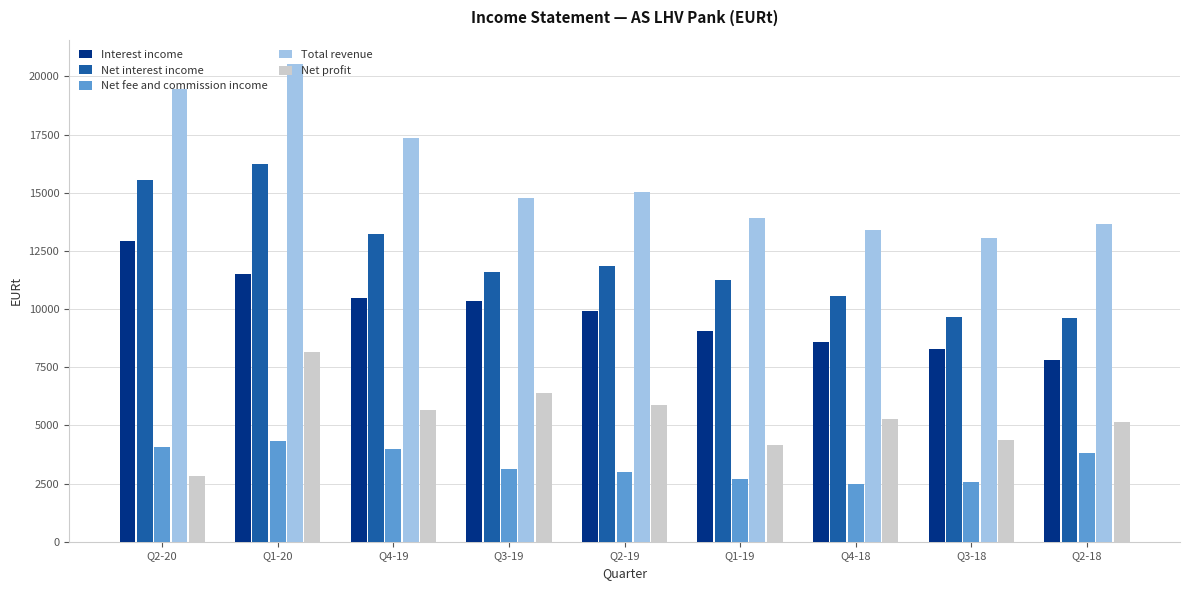

Rank the series by their average value, from lowest to highest.

Net fee and commission income, Net profit, Interest income, Net interest income, Total revenue